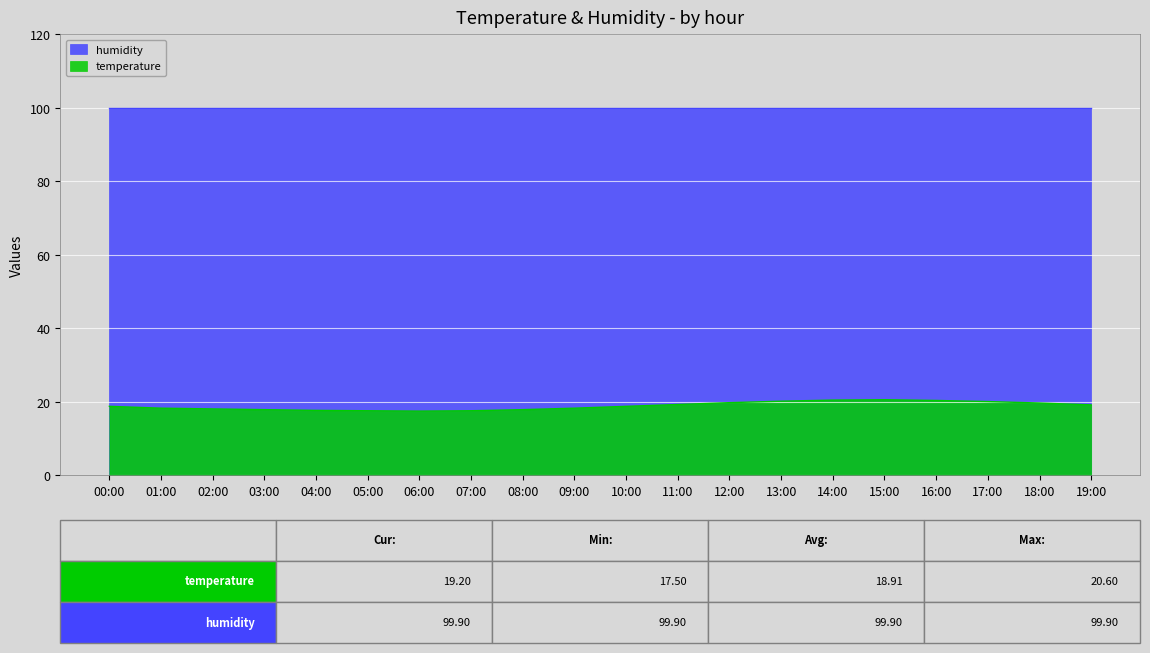

Which category has the highest value across all series?

15:00